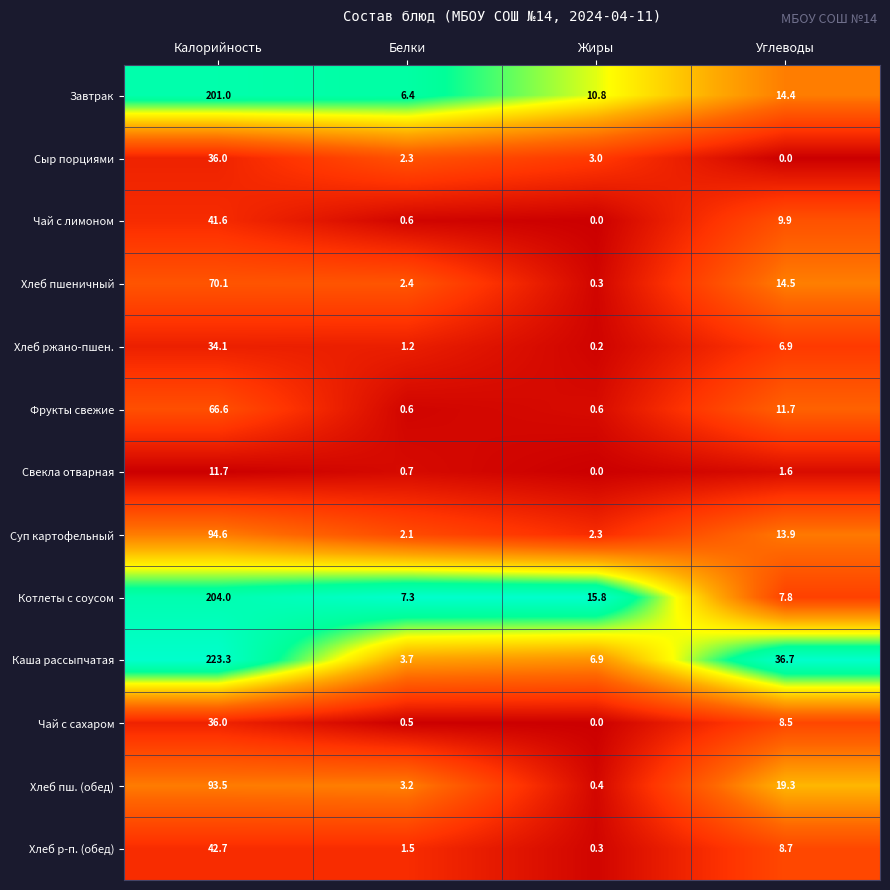

At which label is Каша рассыпчатая closest to 113?

Углеводы